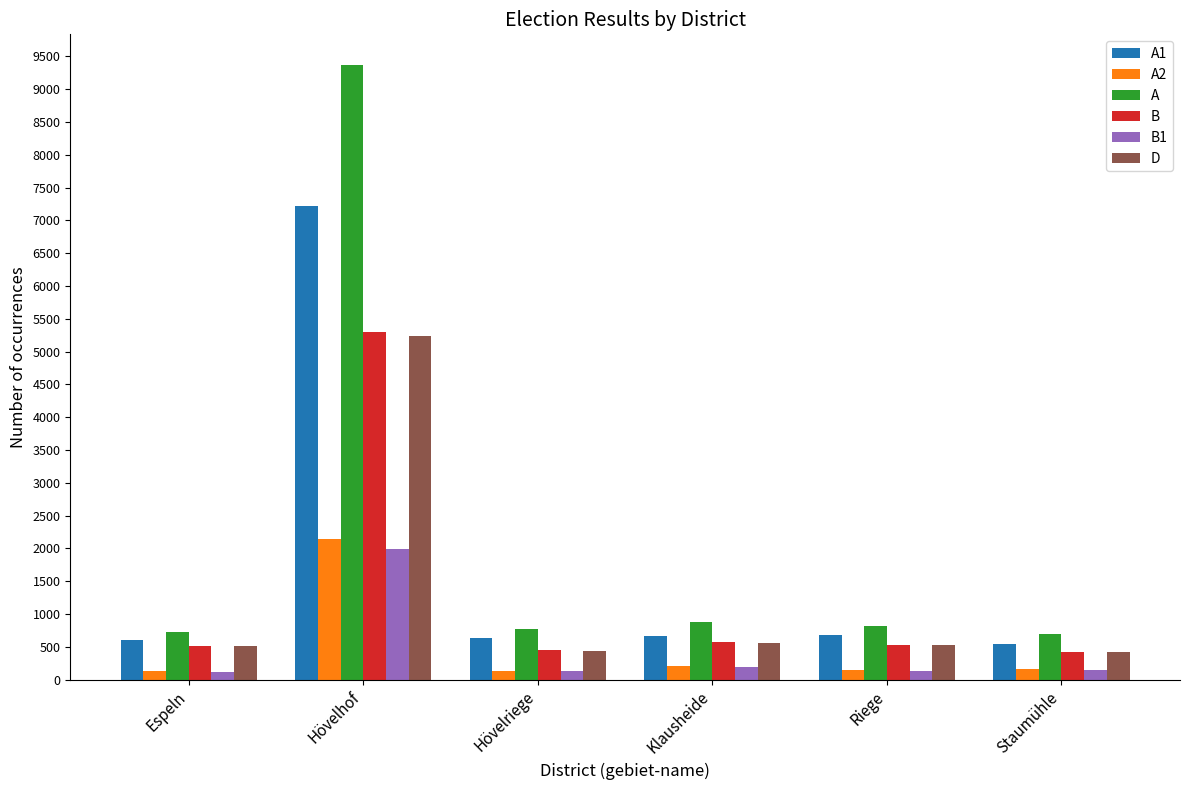

True or false: A1 has a value of 540 at Staumühle.

True